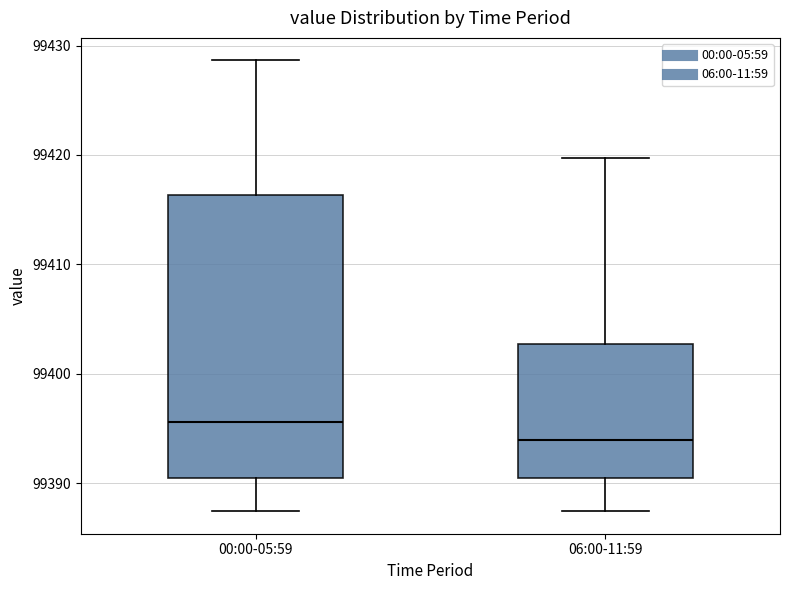

Comparing the boxes themselves (not the whiskers), which one is the tallest?

00:00-05:59